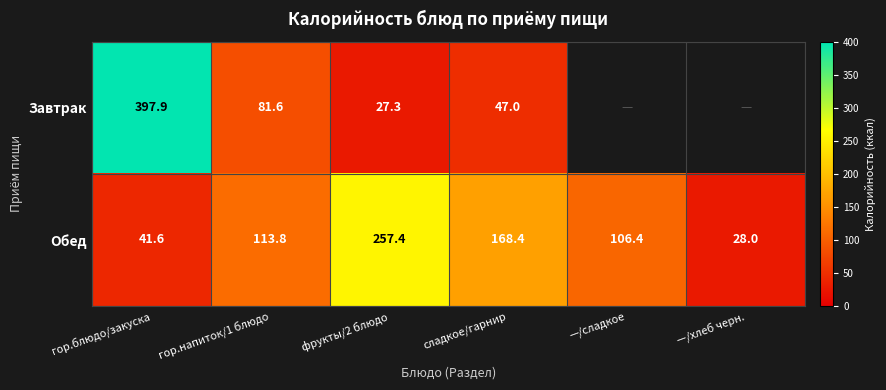

What is the maximum value shown in the chart?

397.9